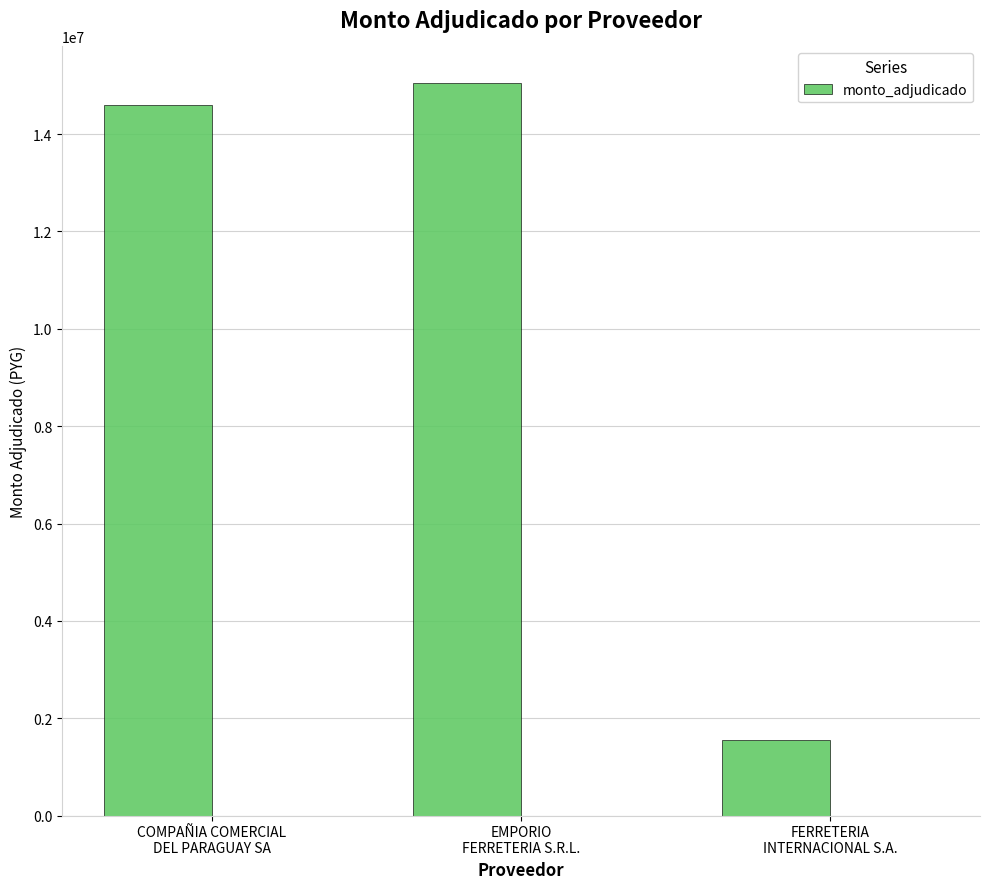

True or false: the data shows 1560000 at FERRETERIA
INTERNACIONAL S.A..

True